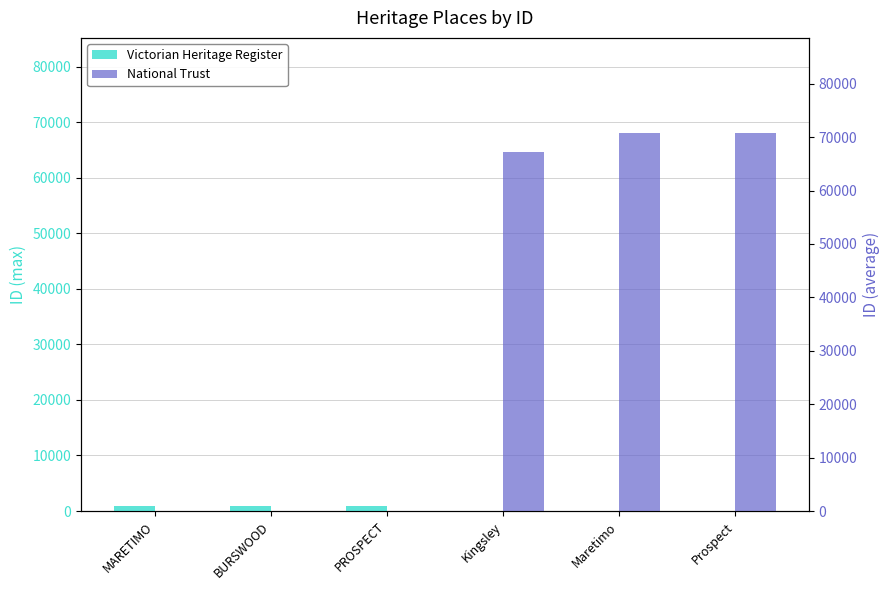

Which has a higher value, PROSPECT or MARETIMO?

PROSPECT